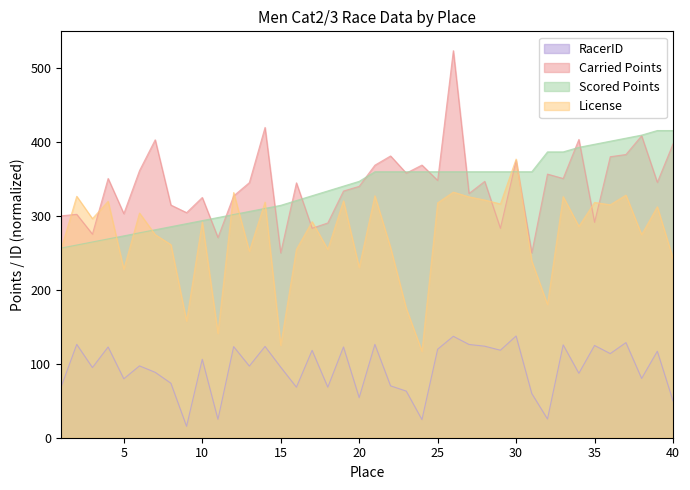

How many data points in RacerID are less than 97?

20